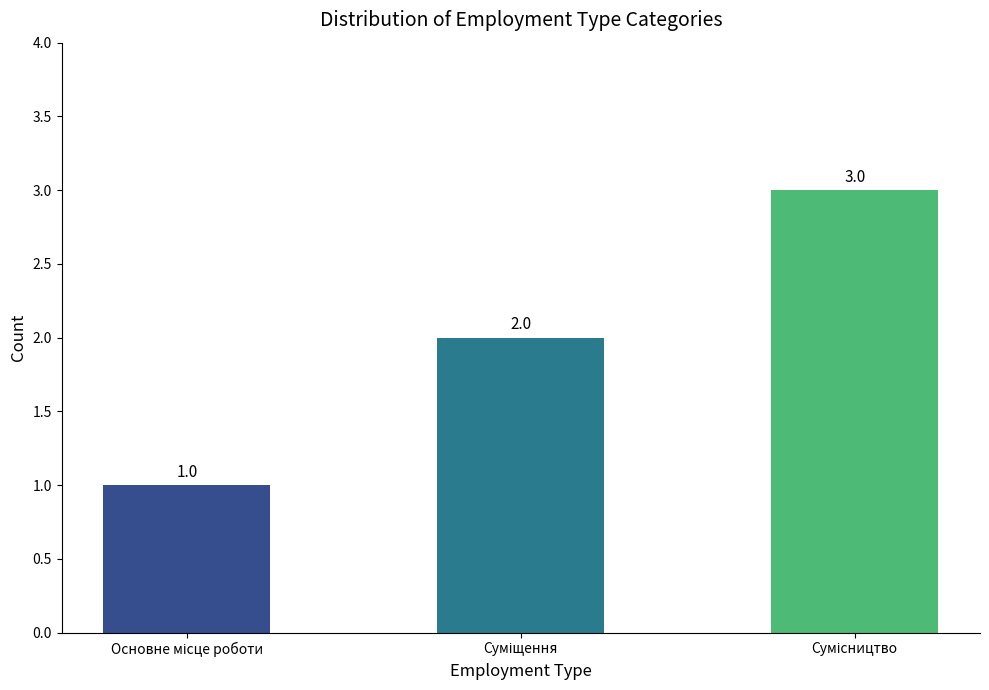

What is the sum of all values?

6